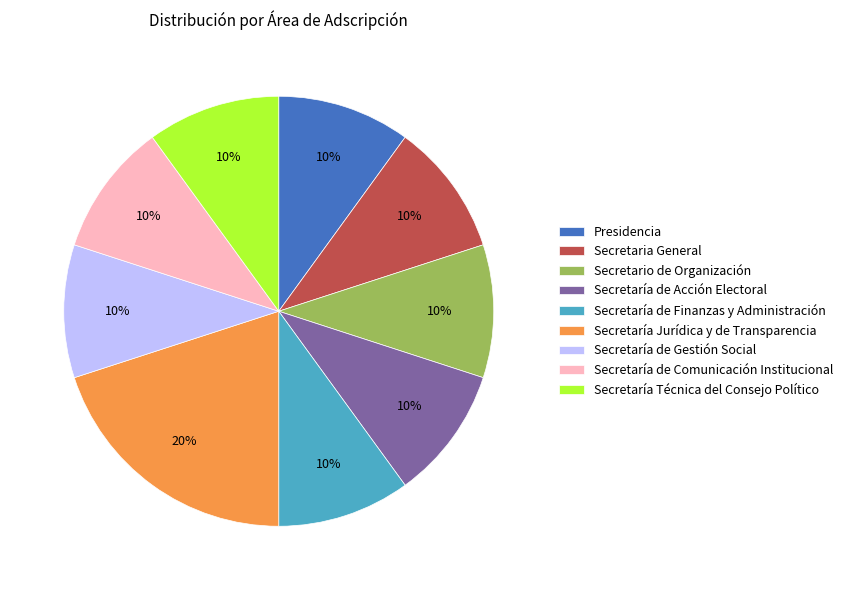

Is there any slice that represents more than half of the pie?

No